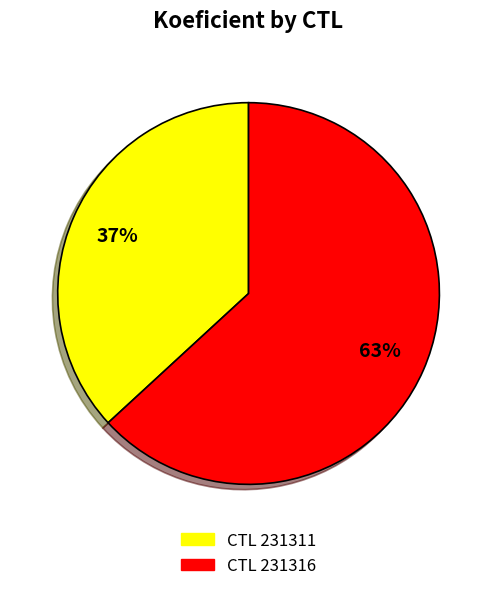

Is the sum of CTL 231311 and CTL 231316 greater than half?

Yes